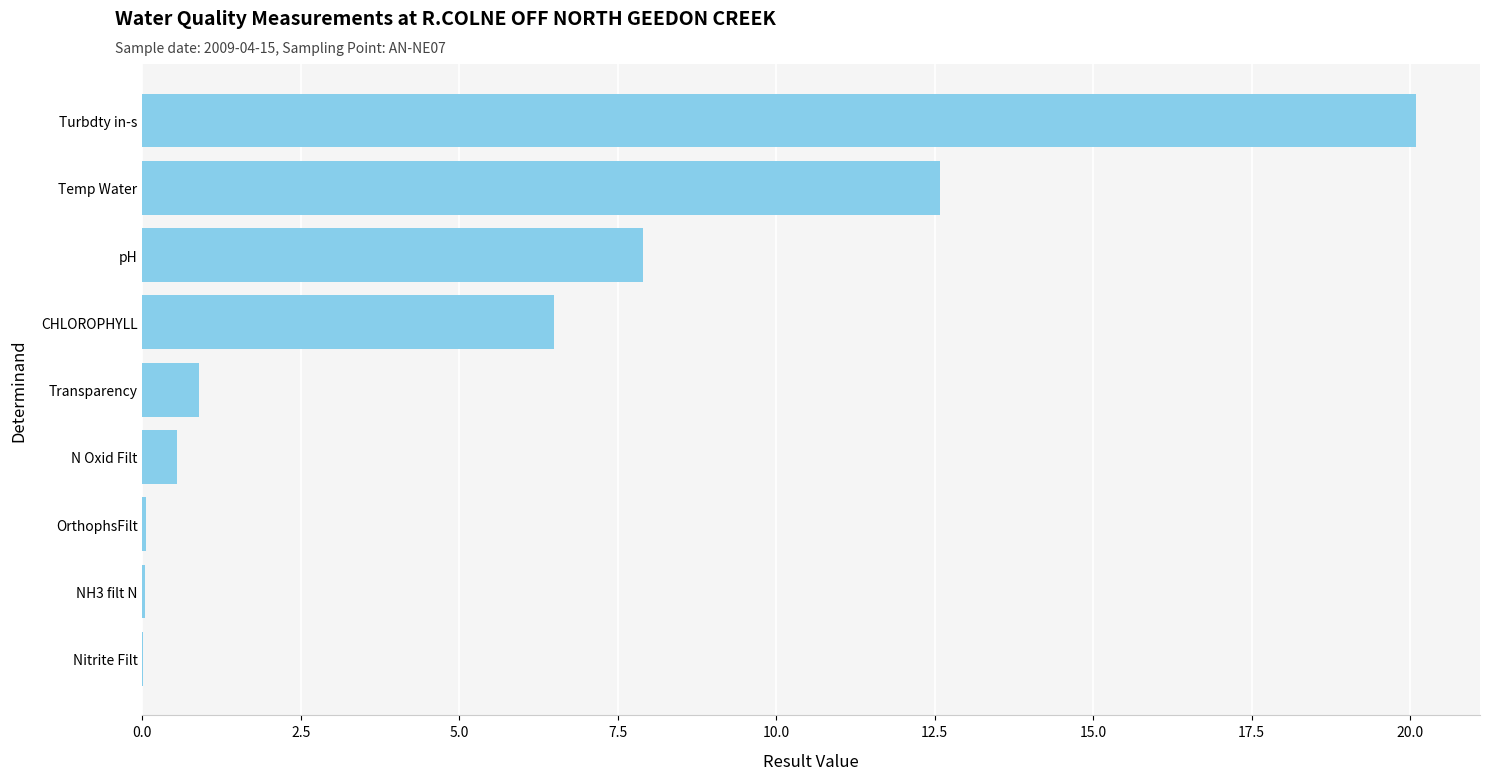

Where is the data nearest to the value 10?

pH